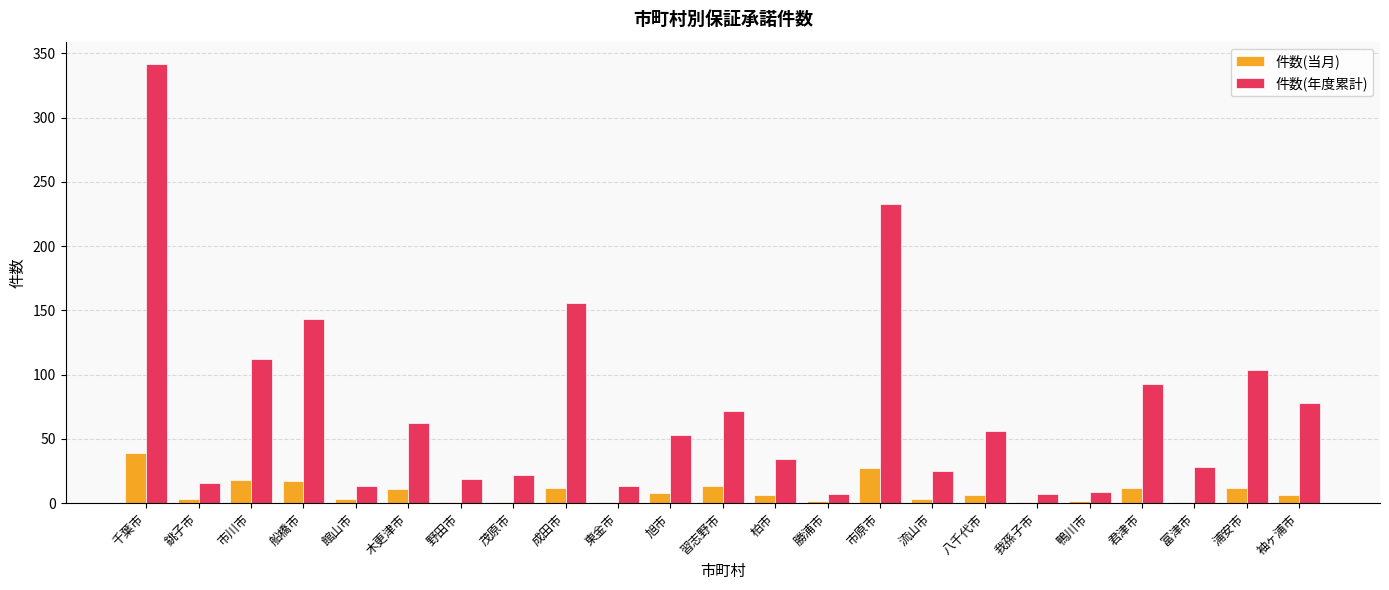

Between 千葉市 and 野田市, which series saw the biggest shift?

件数(年度累計)